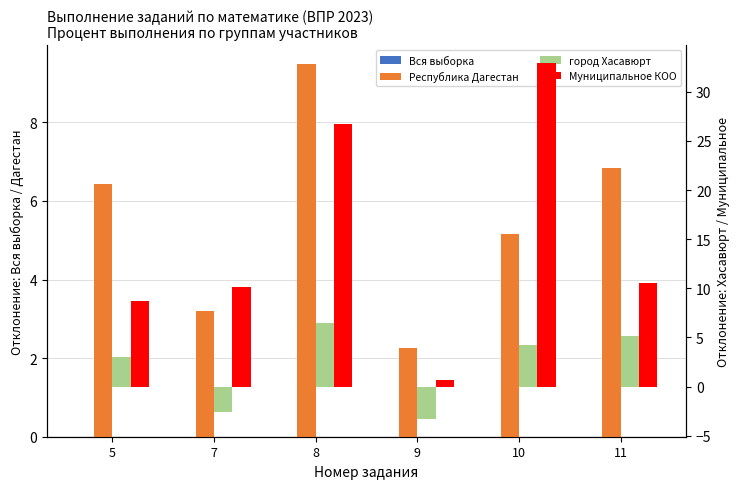

What is the approximate value of город Хасавюрт at 10?

4.2